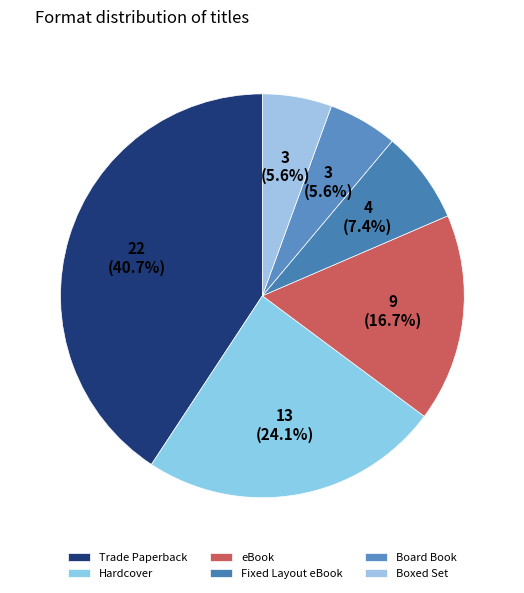

Which category has the biggest portion of the pie?

Trade Paperback